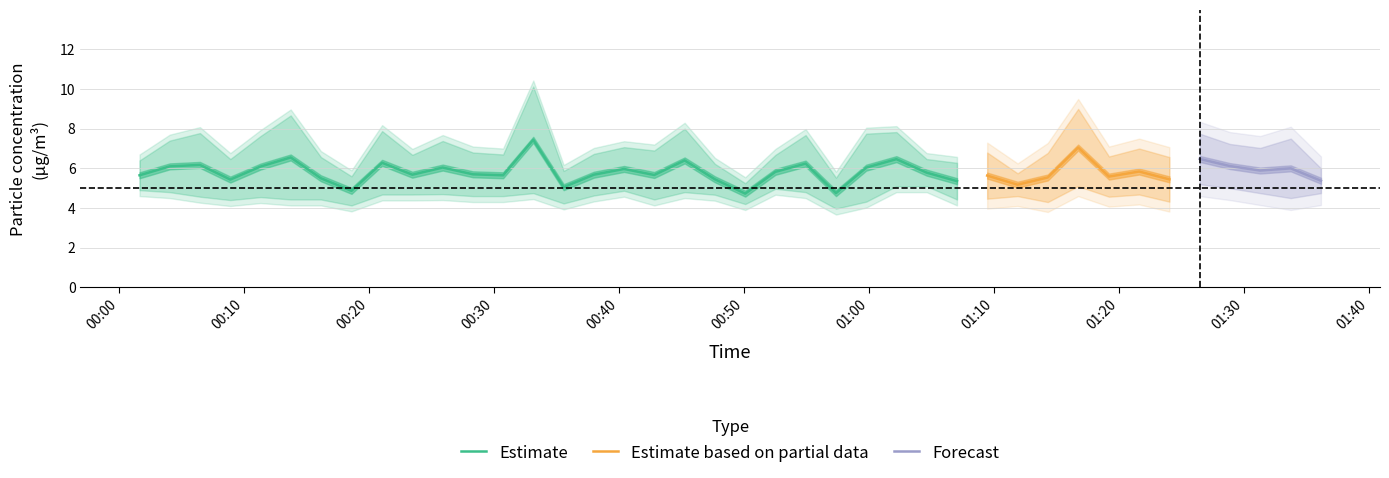

What is the highest value of the Estimate series?

7.4